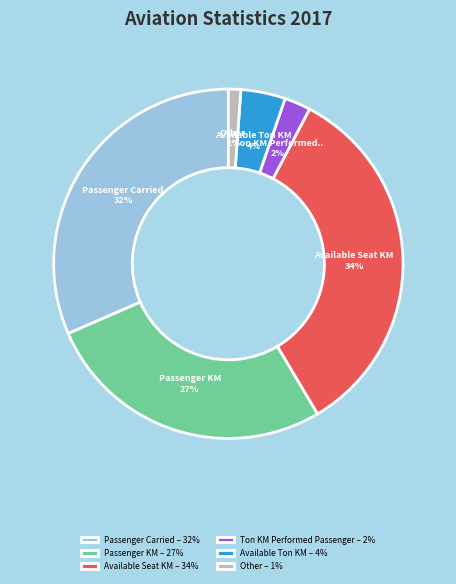

To the nearest percent, what is the average slice percentage?

17%